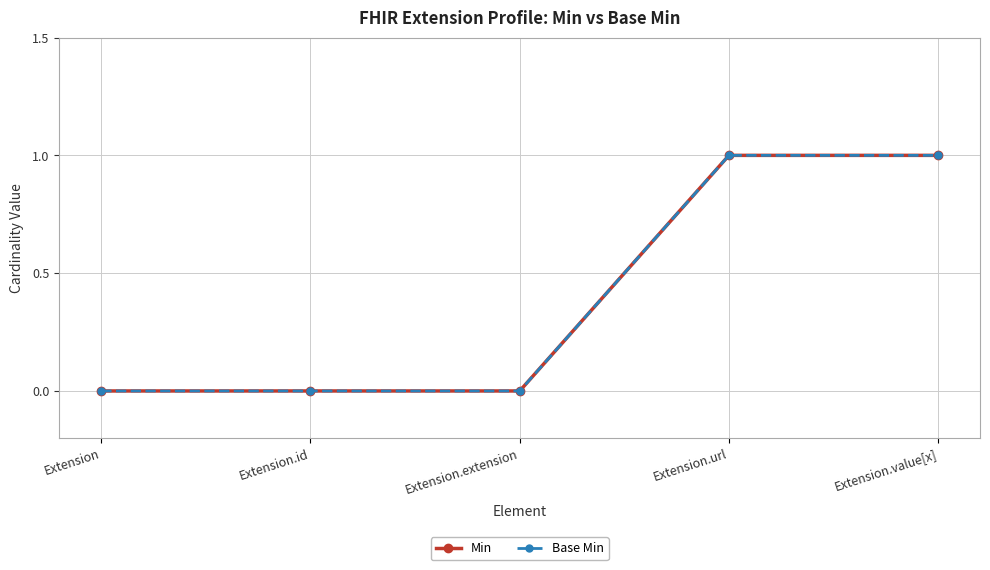

What position from the left is Extension.url?

4